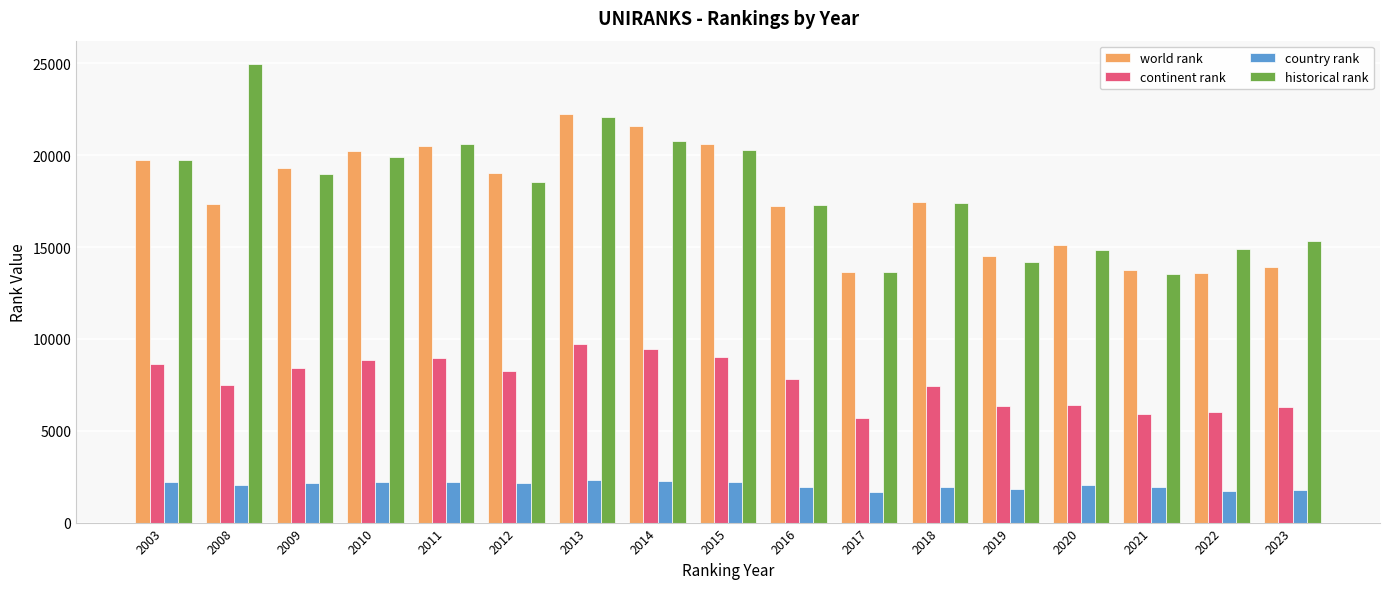

What is the maximum value for continent rank?

9744